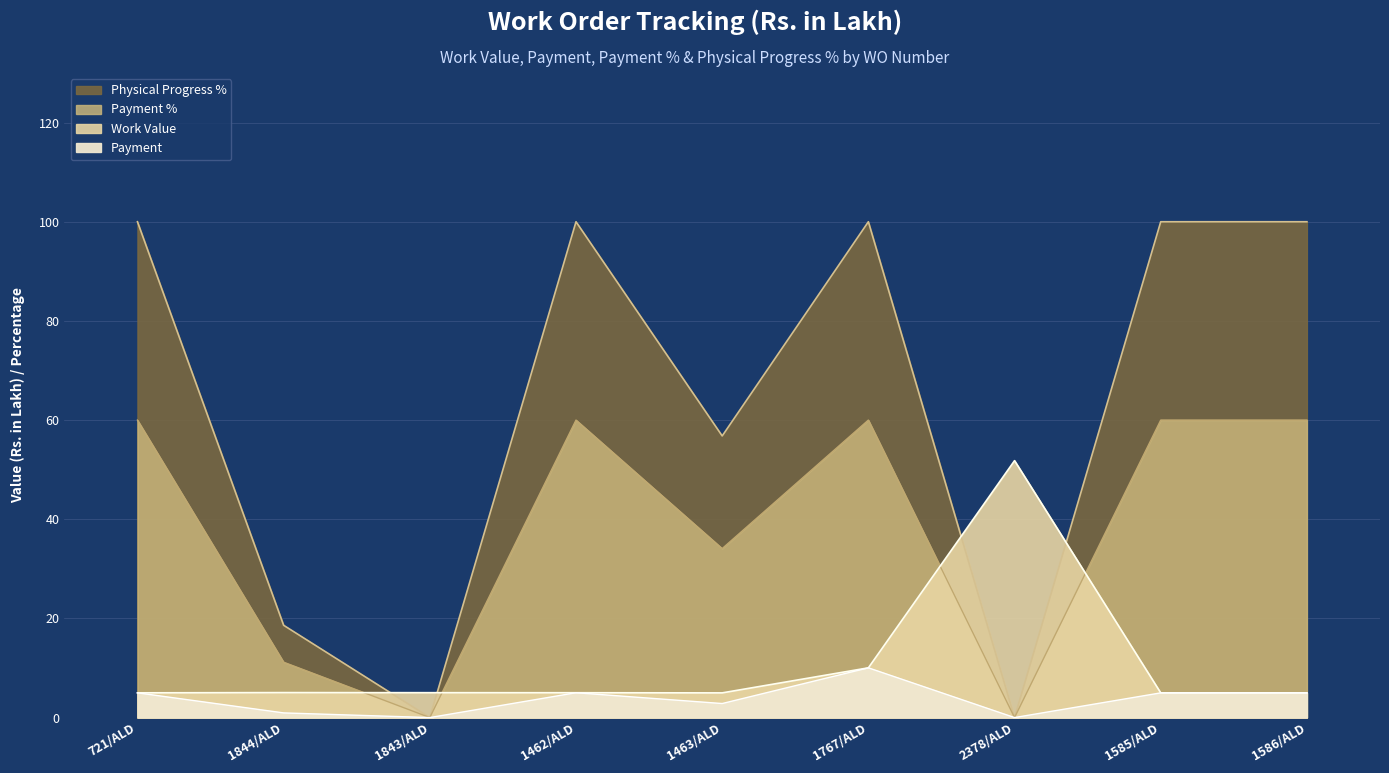

What are all the series names shown in the legend?

Work Value, Payment, Payment %